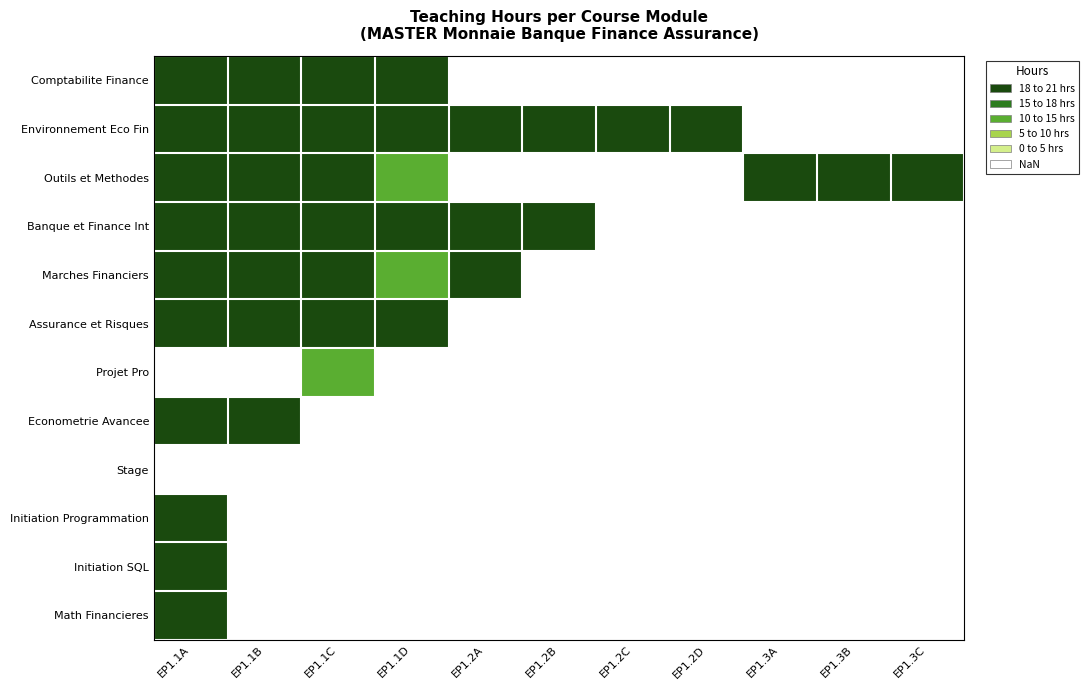

Where is Marches Financiers nearest to the value 16?

EP1.1D